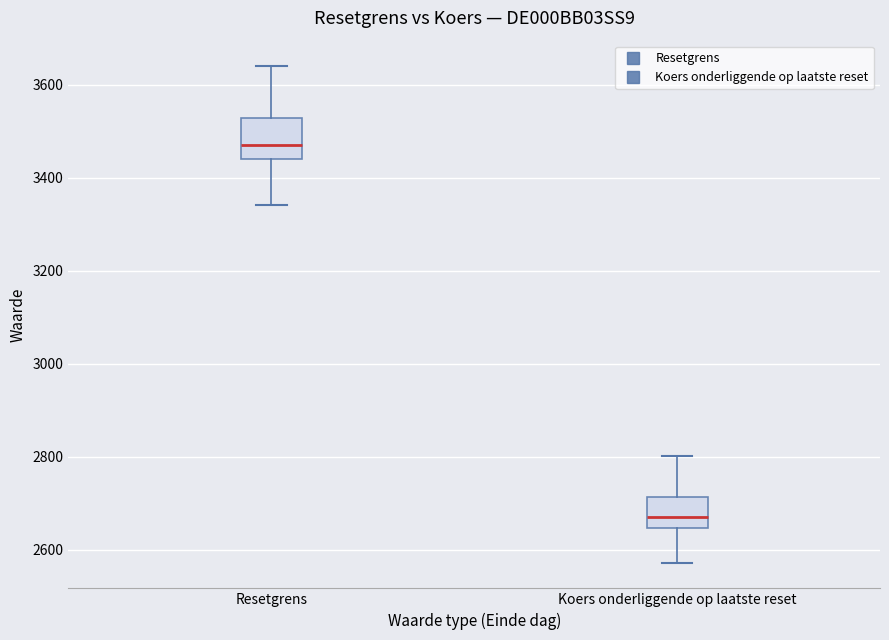

Where does the lower whisker of the box for Resetgrens end on the y-axis? The values are not printed on the chart, so give them approximately, as read against the axis.

3340